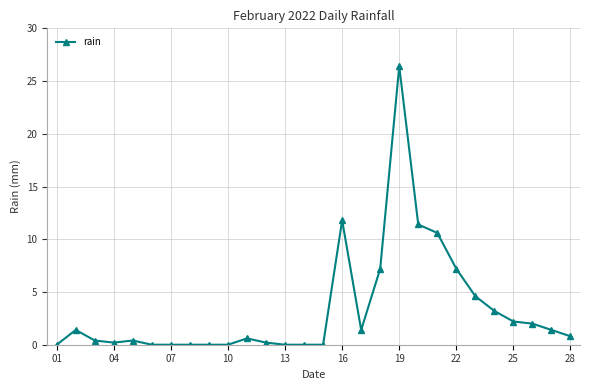

What is the difference between the maximum and minimum values?

26.4